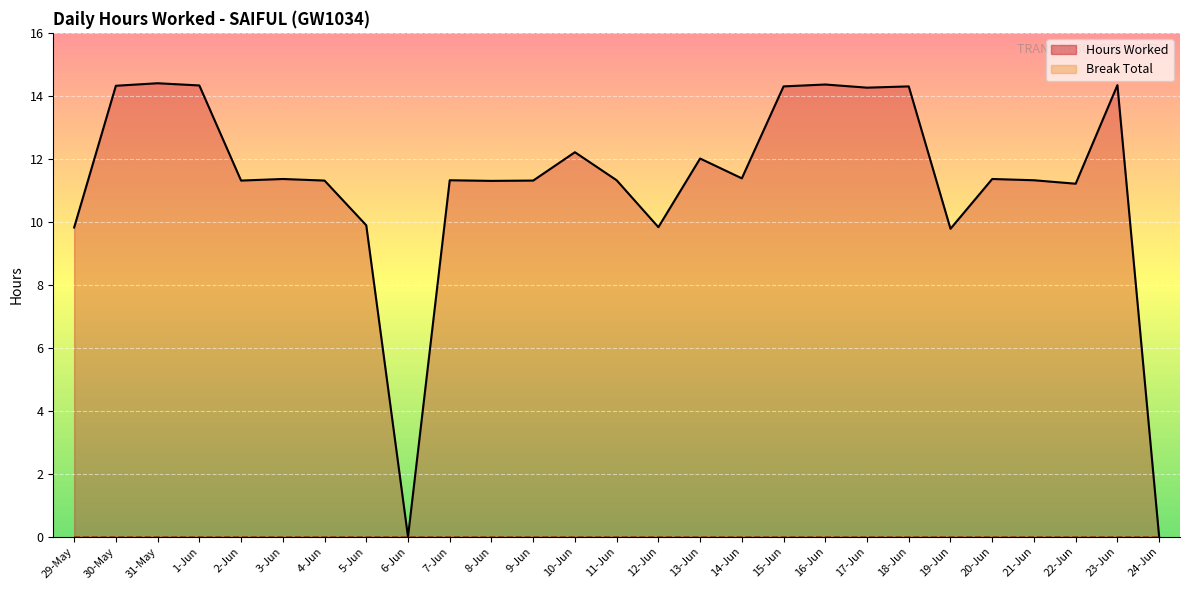

How many data points does each series have?

27